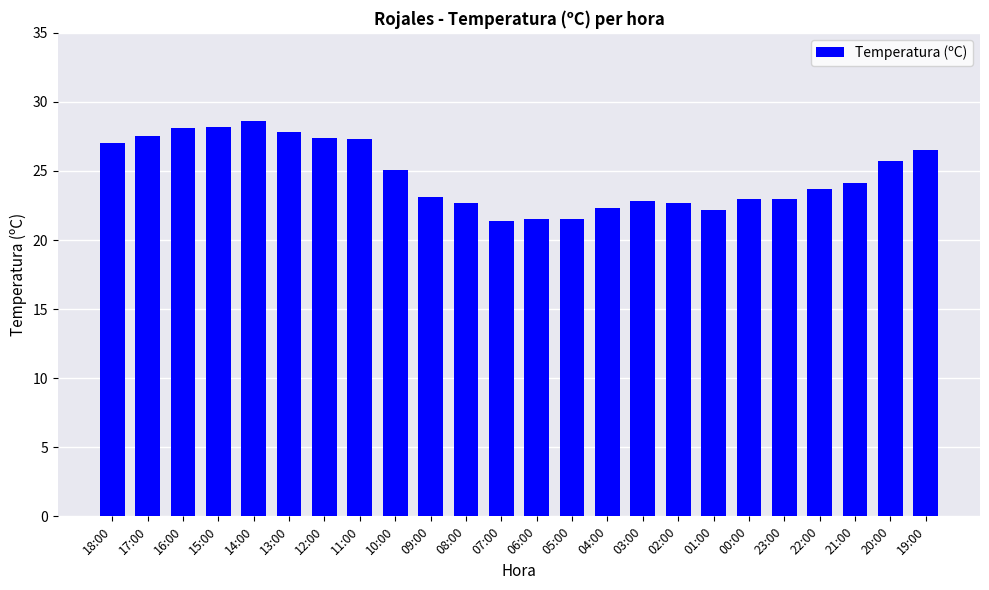

What is the smallest value displayed?

21.4